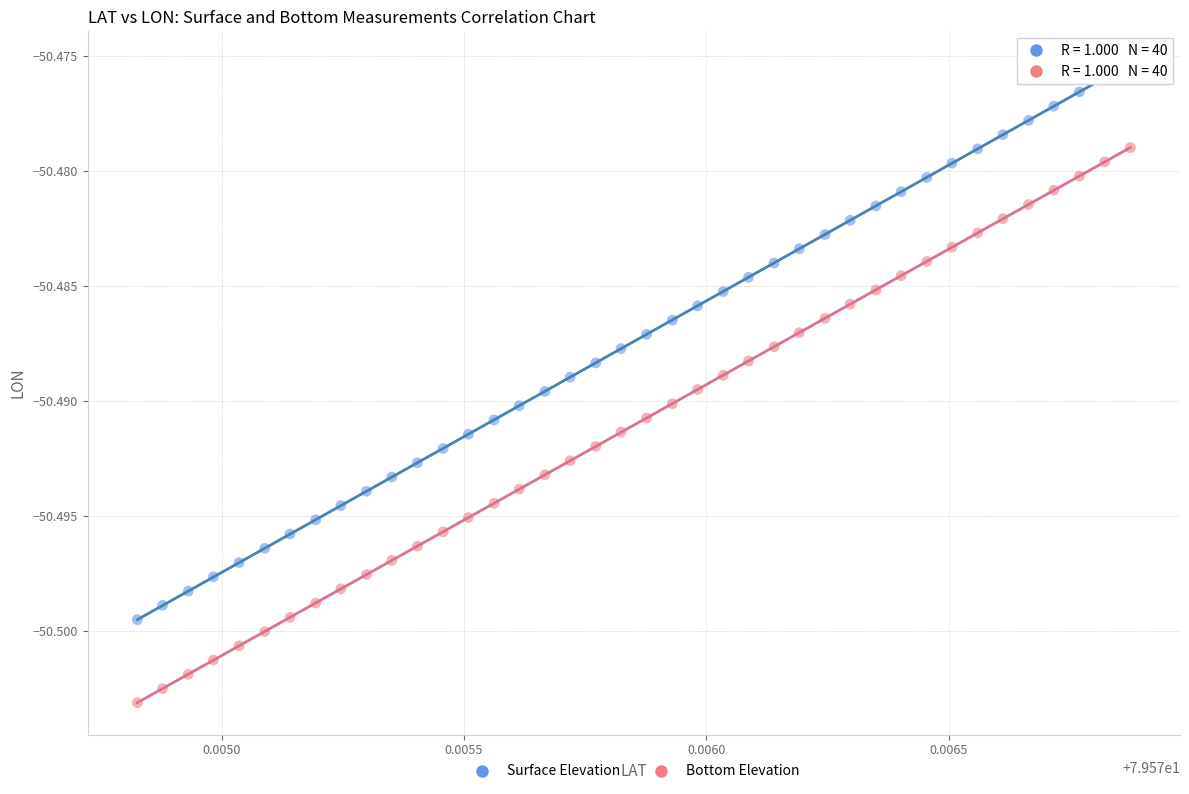

Which series contains the lowest Y value?

Bottom Elevation